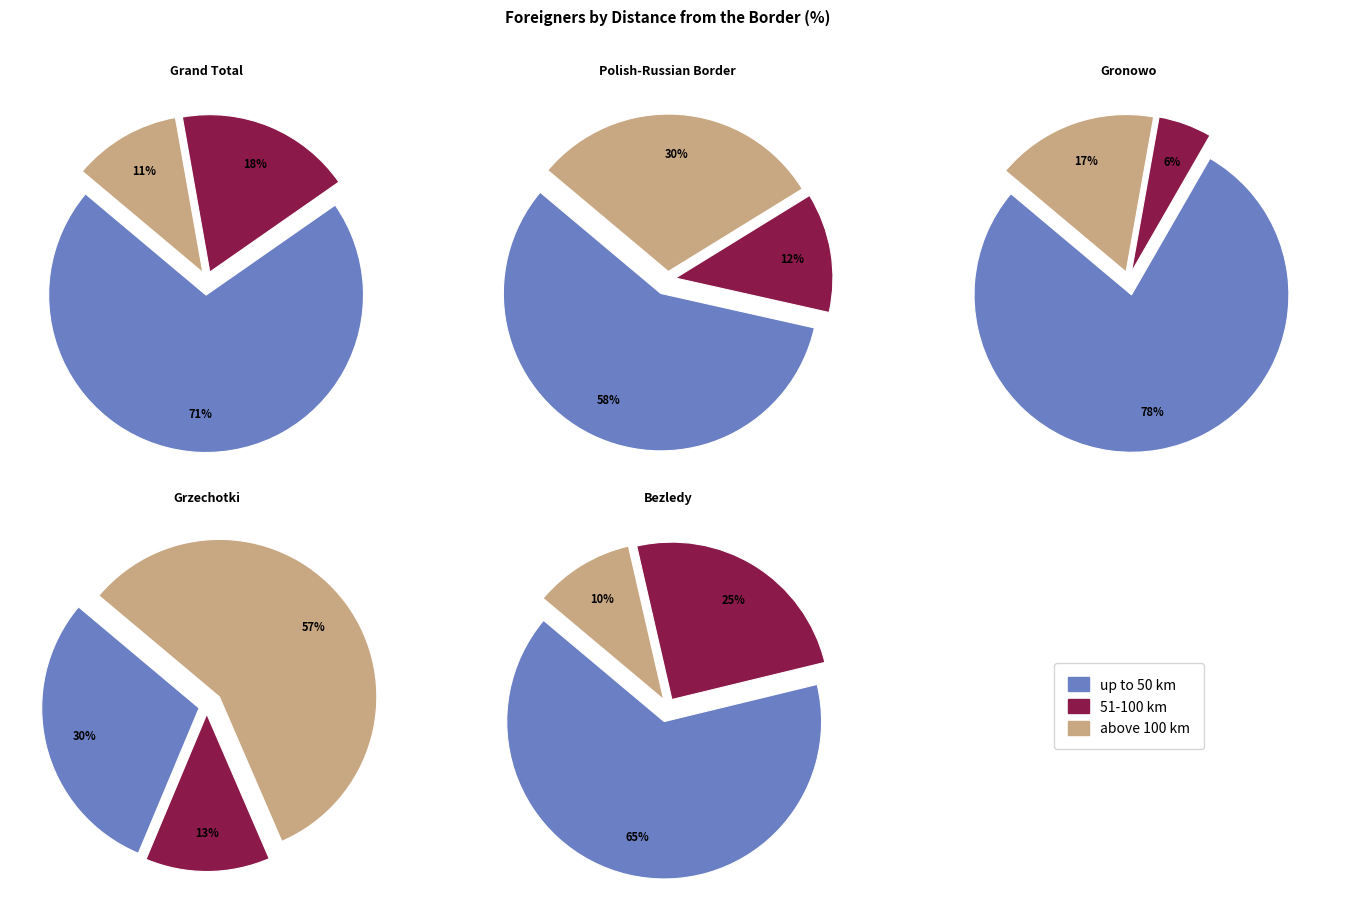

Is Gronowo the majority of the pie?

No